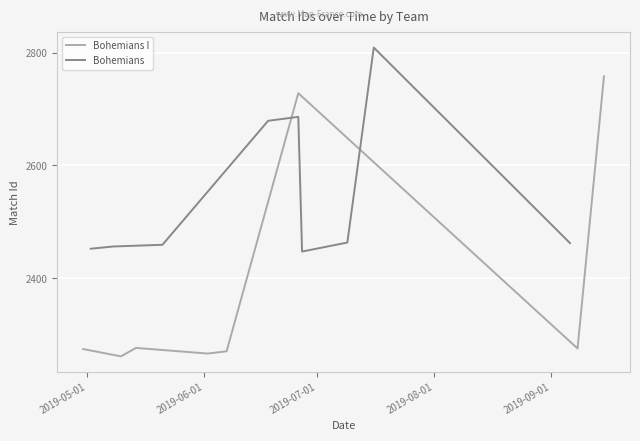

What is the lowest value of the Bohemians I series?

2261